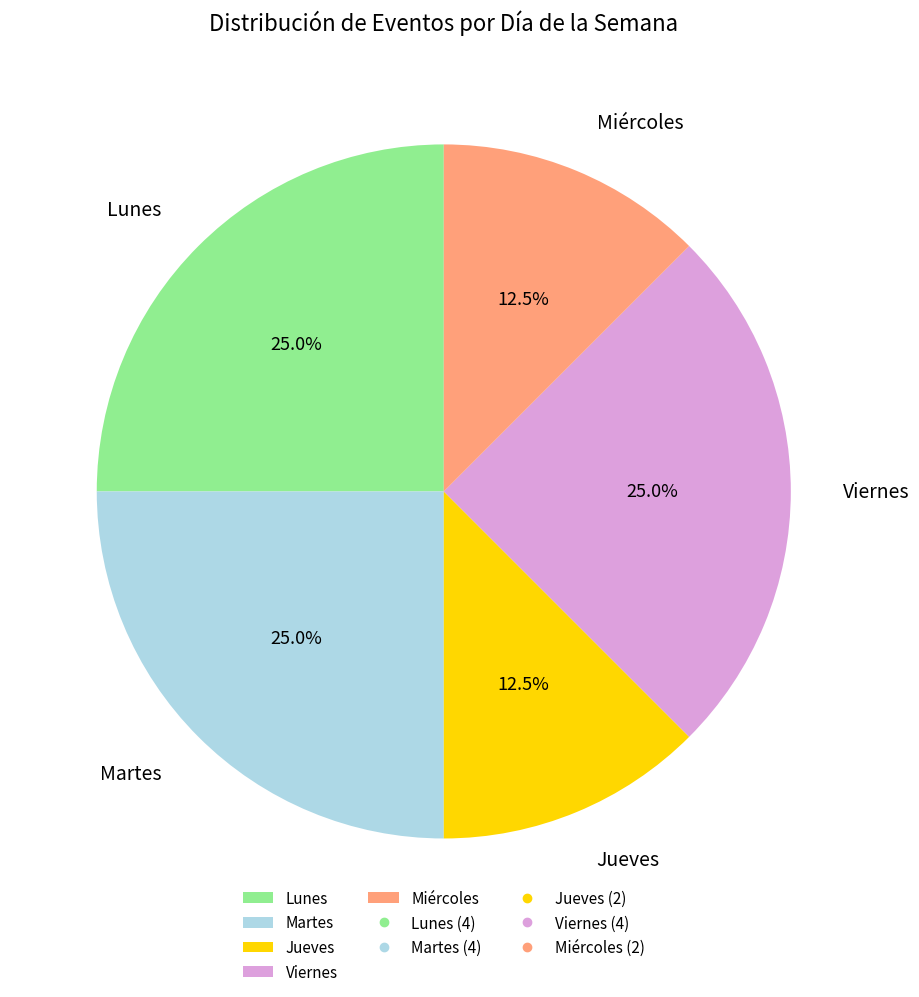

True or false: Martes accounts for 34% of the total.

False